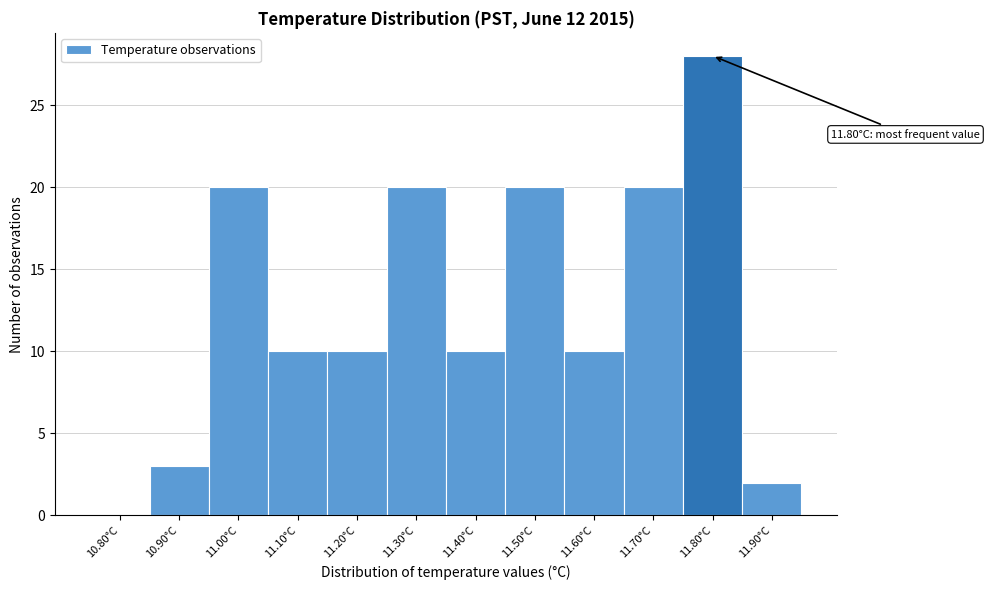

Reading left to right, what are all the values shown in this chart?

10.80°C=0	10.90°C=3	11.00°C=20	11.10°C=10	11.20°C=10	11.30°C=20	11.40°C=10	11.50°C=20	11.60°C=10	11.70°C=20	11.80°C=28	11.90°C=2